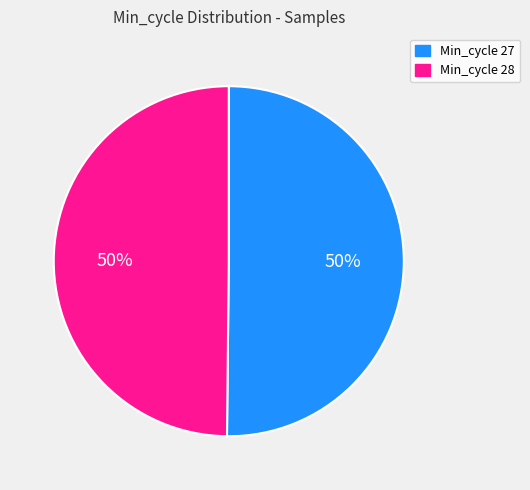

To the nearest percent, what is the average slice percentage?

50%